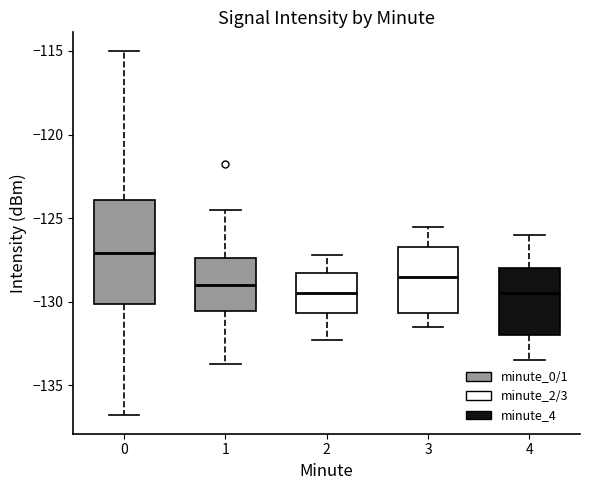

Which box is the tallest, from its lower edge to its upper edge?

0